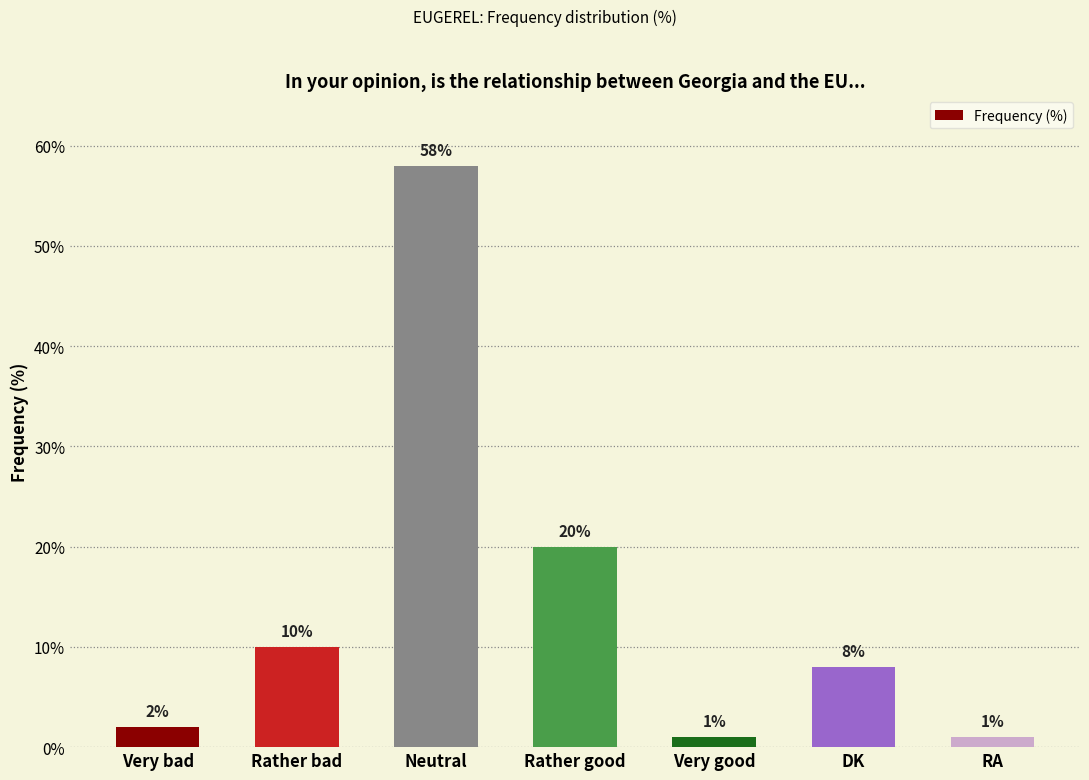

Reading left to right, transcribe all the data shown in this chart.

2	10	58	20	1	8	1